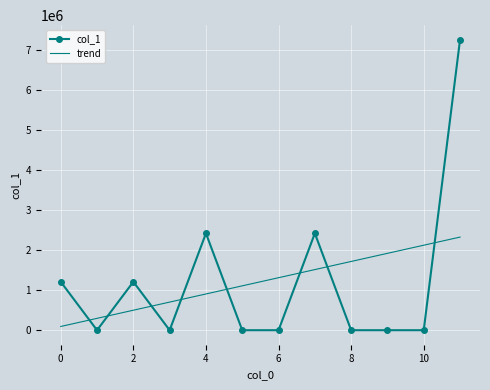

Rank the series by their maximum value, from highest to lowest.

col_1, trend